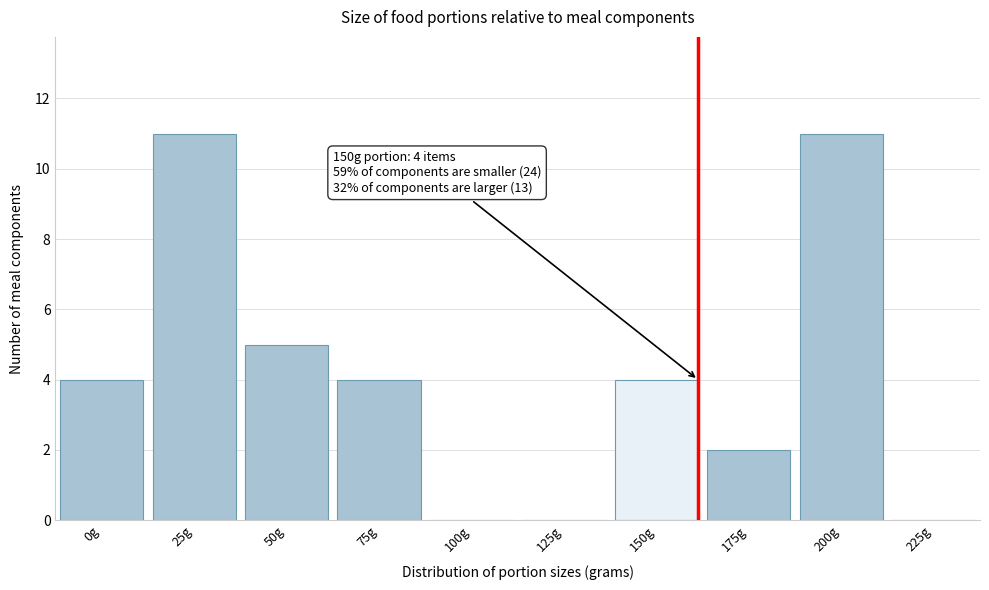

Reading left to right, extract all data points from this chart.

0g=4	25g=11	50g=5	75g=4	100g=0	125g=0	150g=4	175g=2	200g=11	225g=0